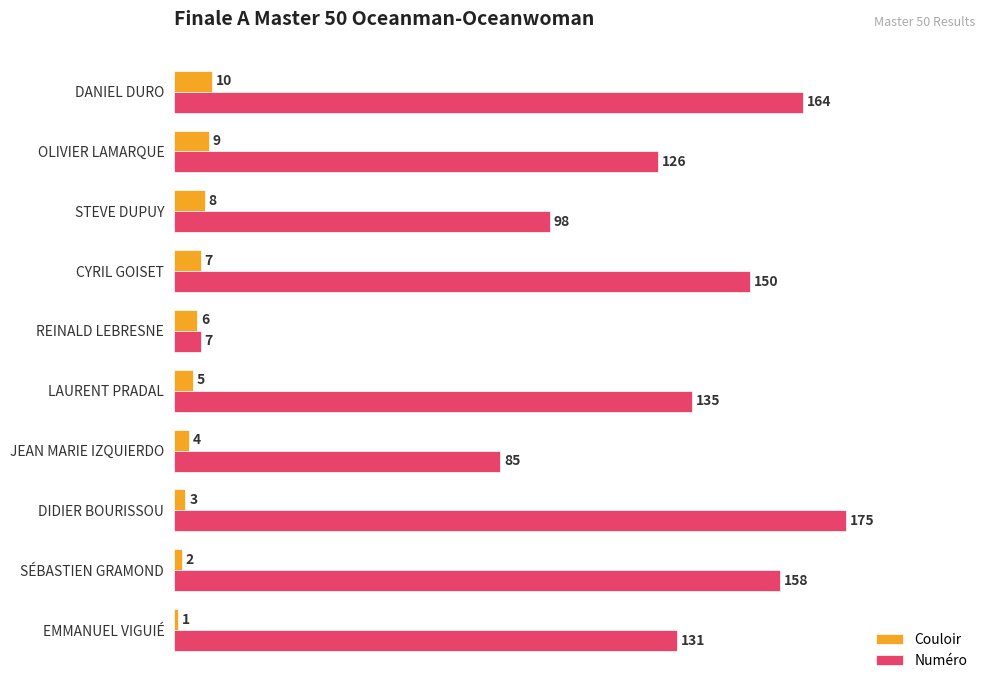

At which category is the sum across all series the highest?

DIDIER BOURISSOU